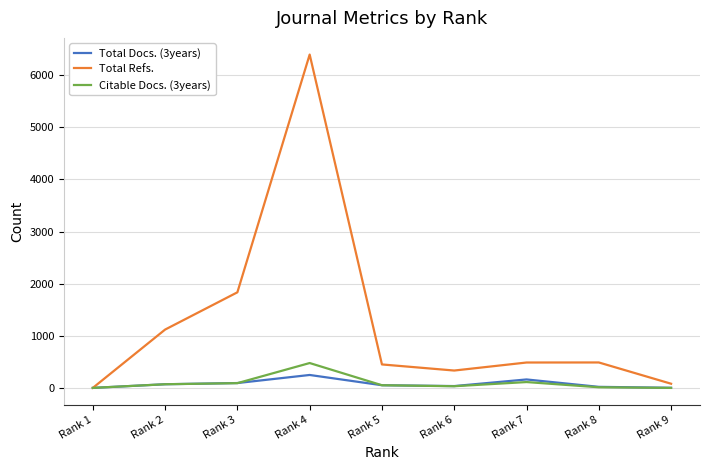

Which series has the largest total across all categories?

Total Refs.